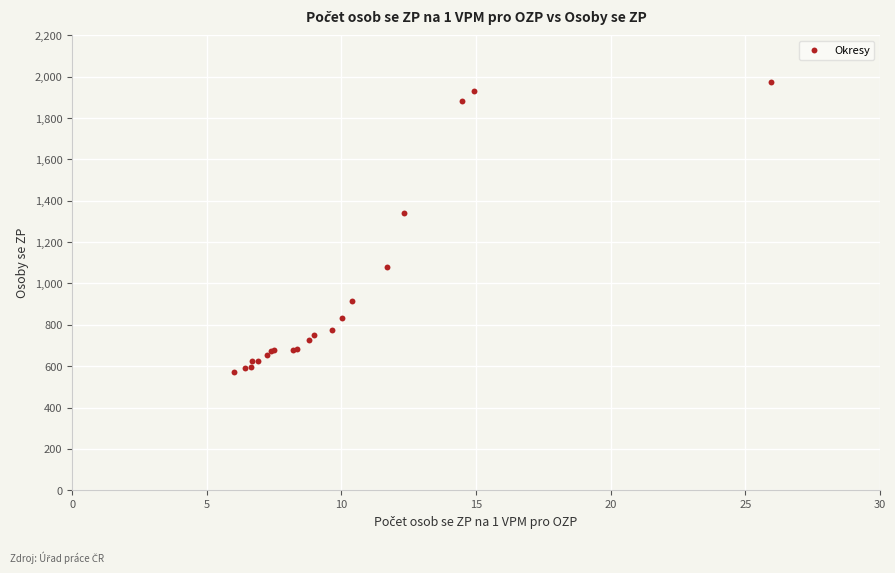

What Y value in the scatter plot is closest to 1271?

1341